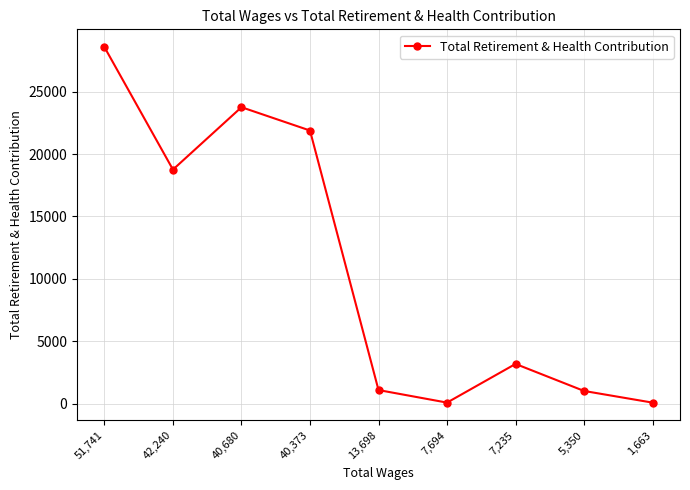

What is the difference between the second highest and minimum values?

23649